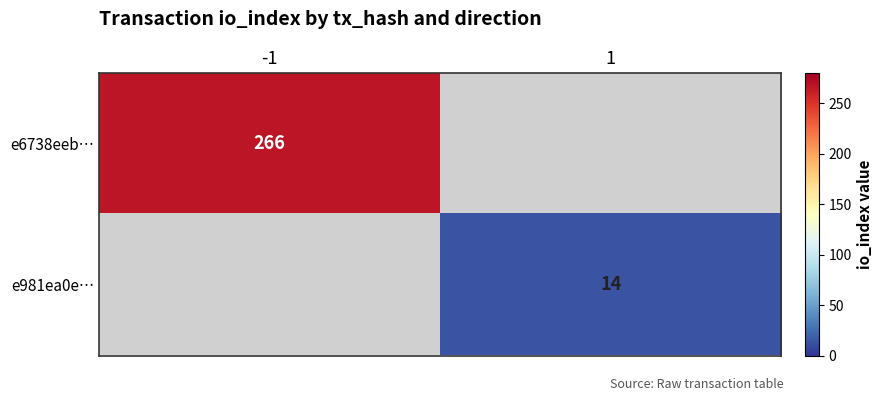

The value of e6738eeb… at -1 is 266. True or false?

True